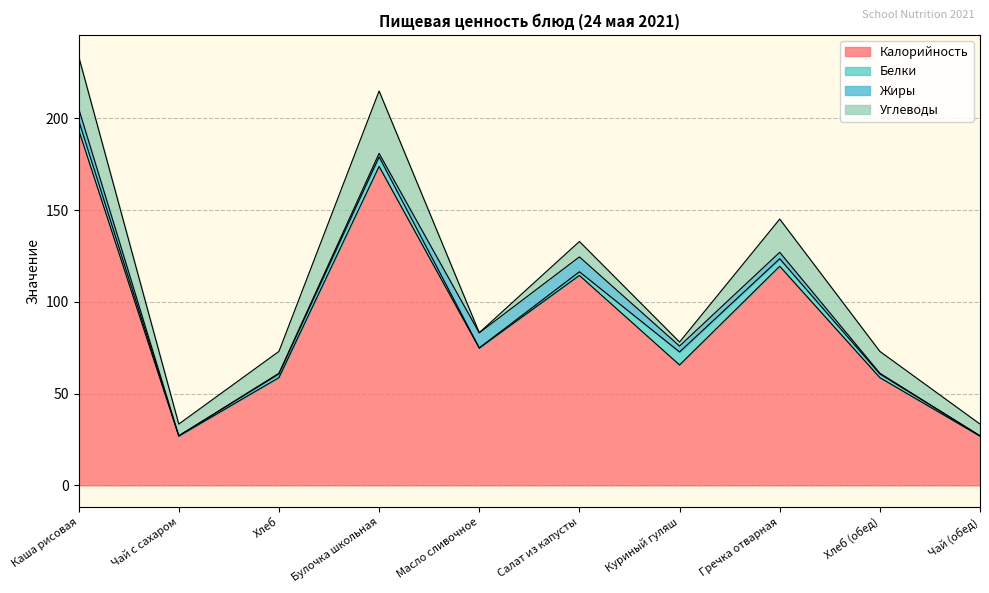

What is the difference between the maximum and minimum values in the Жиры series?

8.2